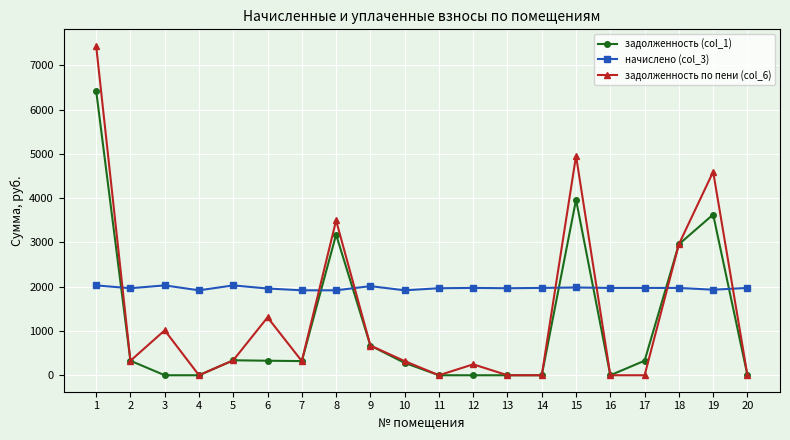

What are all the series names shown in the legend?

задолженность (col_1), начислено (col_3), задолженность по пени (col_6)